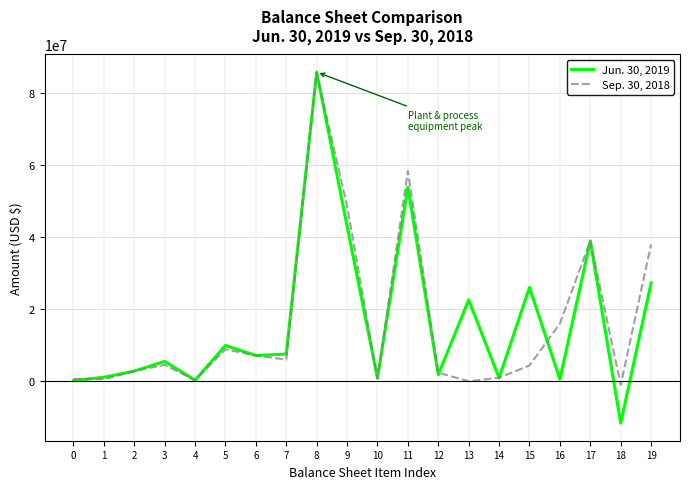

How many interior local valleys does the Jun. 30, 2019 series have?

7